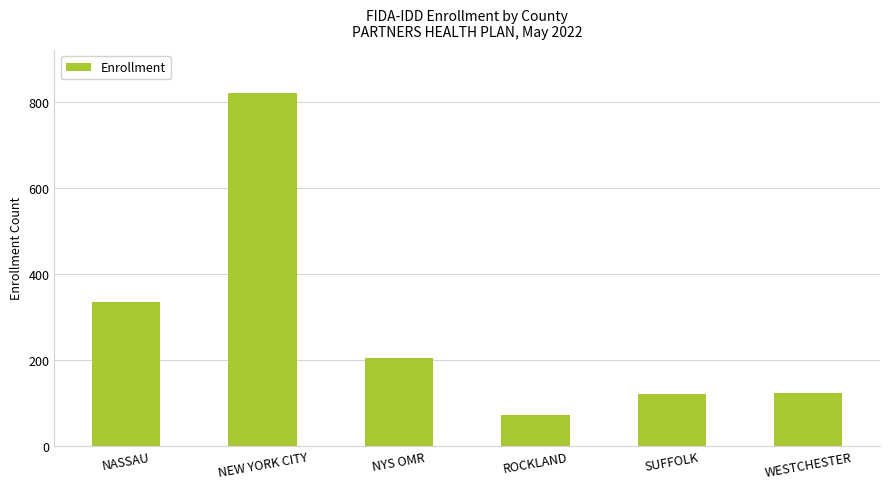

What is the sum of the values at NASSAU and NEW YORK CITY?

1155